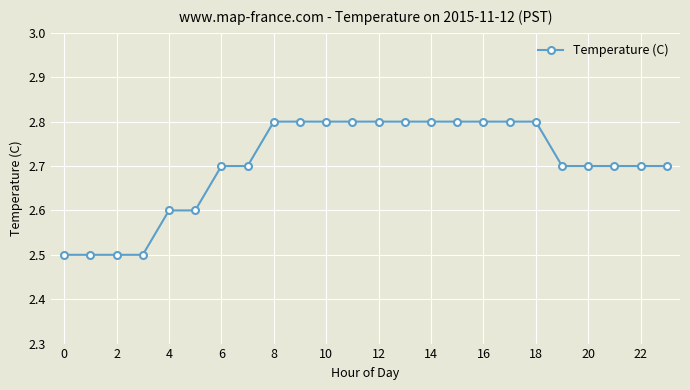

Reading right to left, extract all data points from this chart.

2.7	2.7	2.7	2.7	2.7	2.8	2.8	2.8	2.8	2.8	2.8	2.8	2.8	2.8	2.8	2.8	2.7	2.7	2.6	2.6	2.5	2.5	2.5	2.5